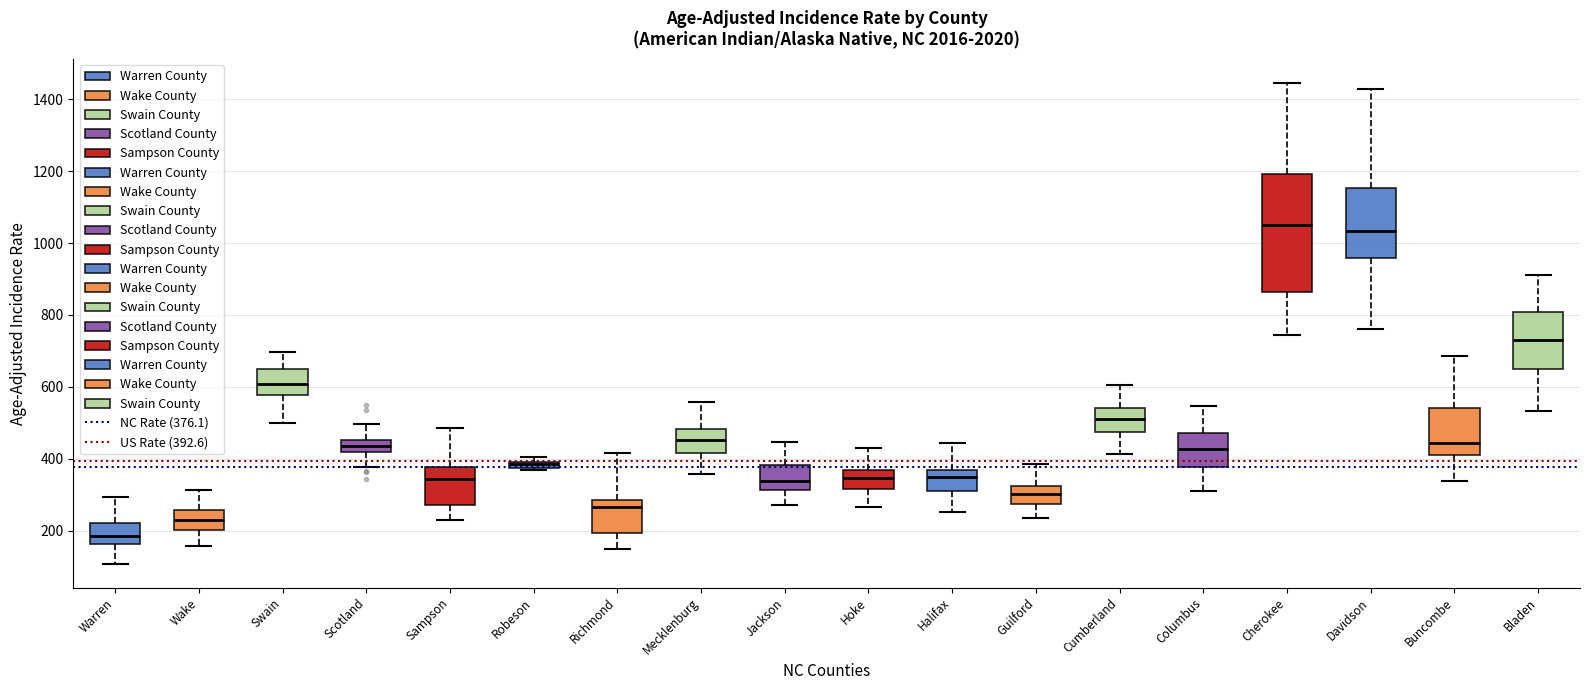

Where is the lower edge of the box for Robeson on the y-axis? The values are not printed on the chart, so give them approximately, as read against the axis.

380